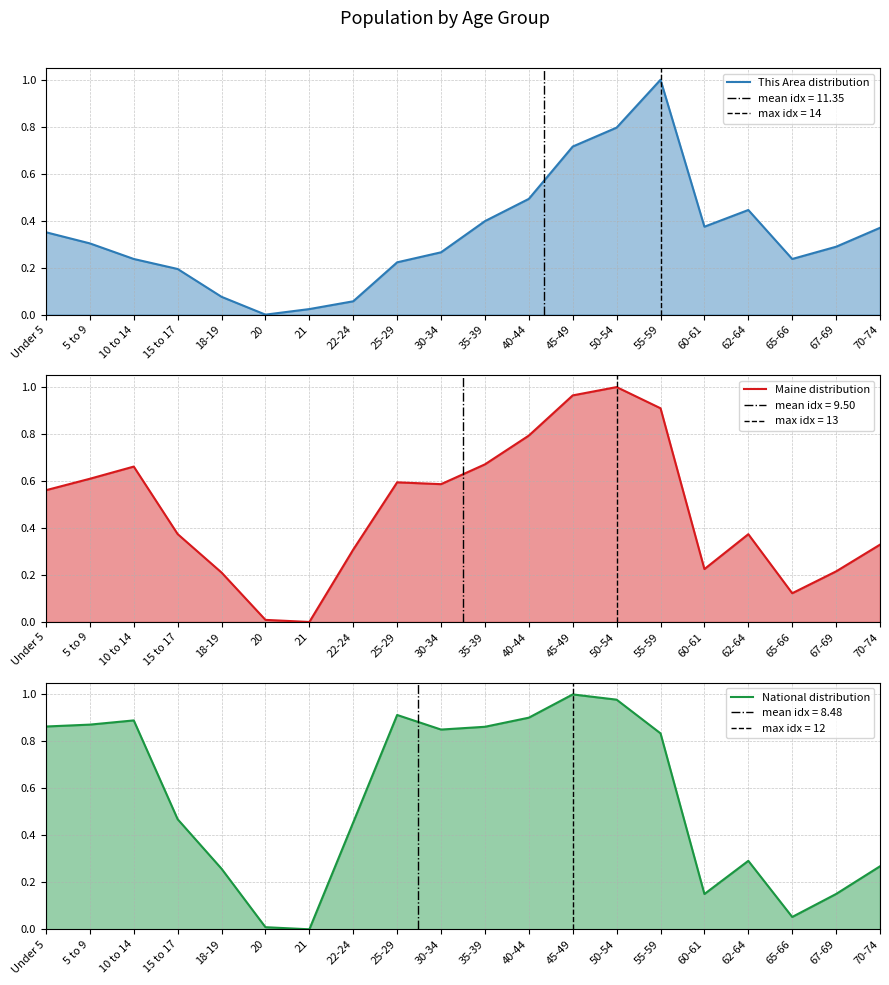

Count the number of data series in this chart.

3